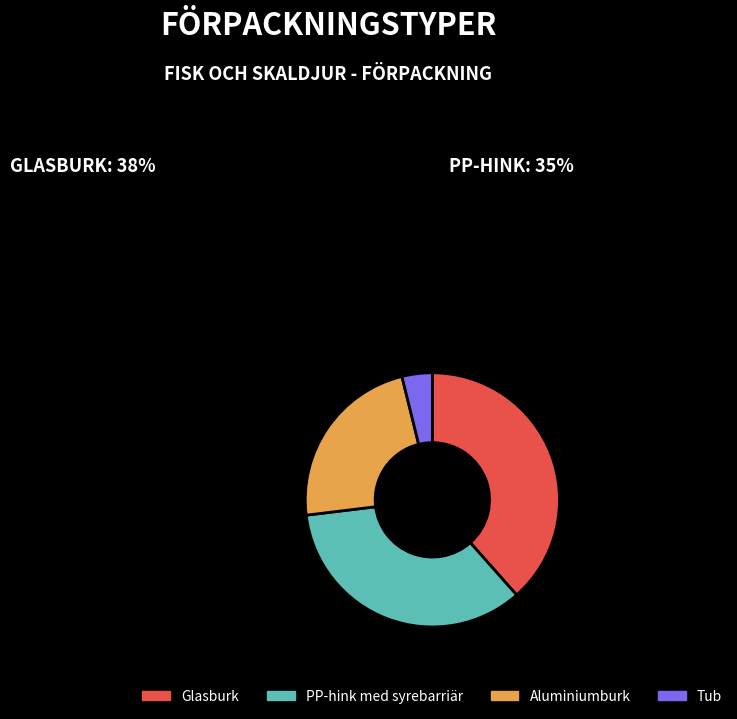

Is the sum of Glasburk and PP-hink med syrebarriär greater than half?

Yes